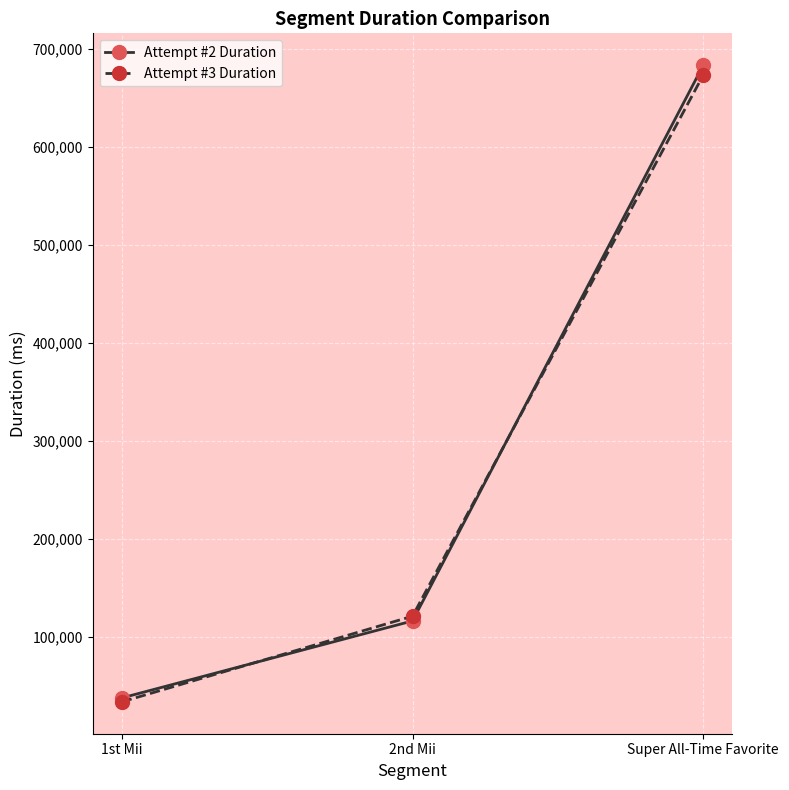

List the labels in order of Attempt #3 Duration value, smallest first.

1st Mii, 2nd Mii, Super All-Time Favorite